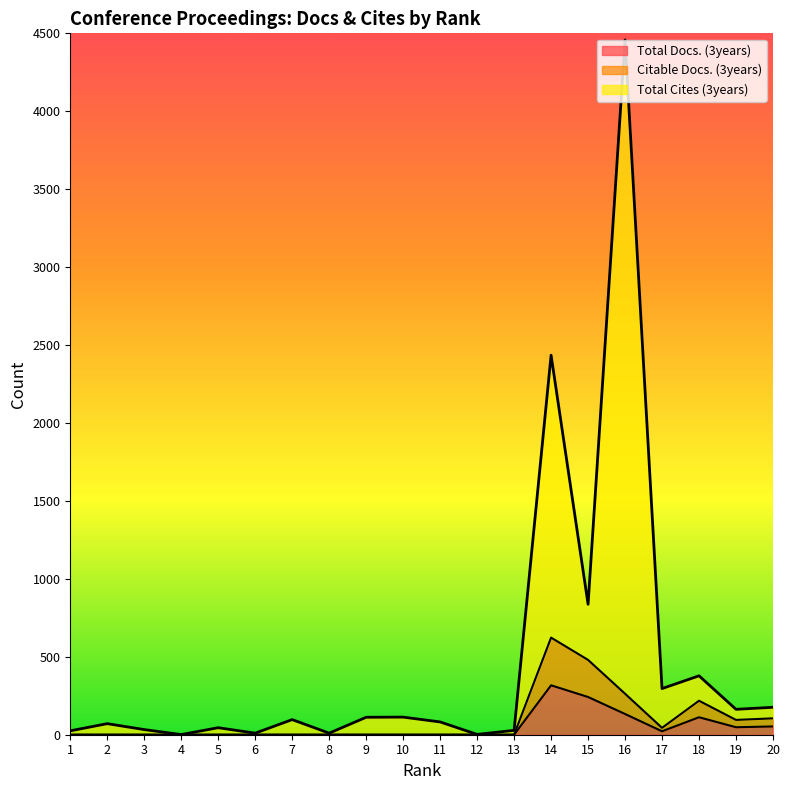

Which series has the widest spread of values?

Total Cites (3years)